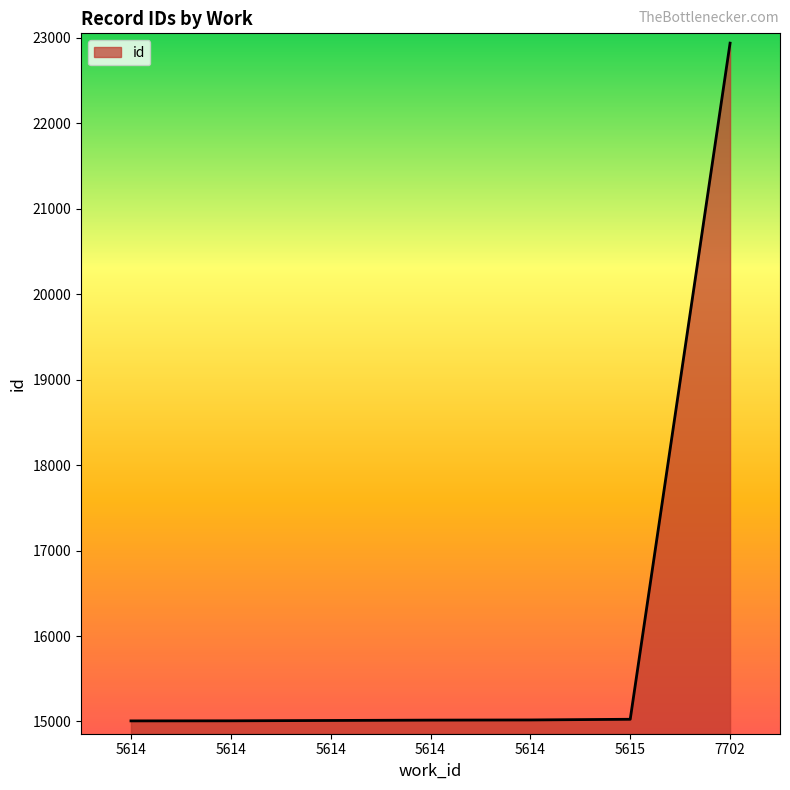

What is the minimum value shown in the chart?

15007